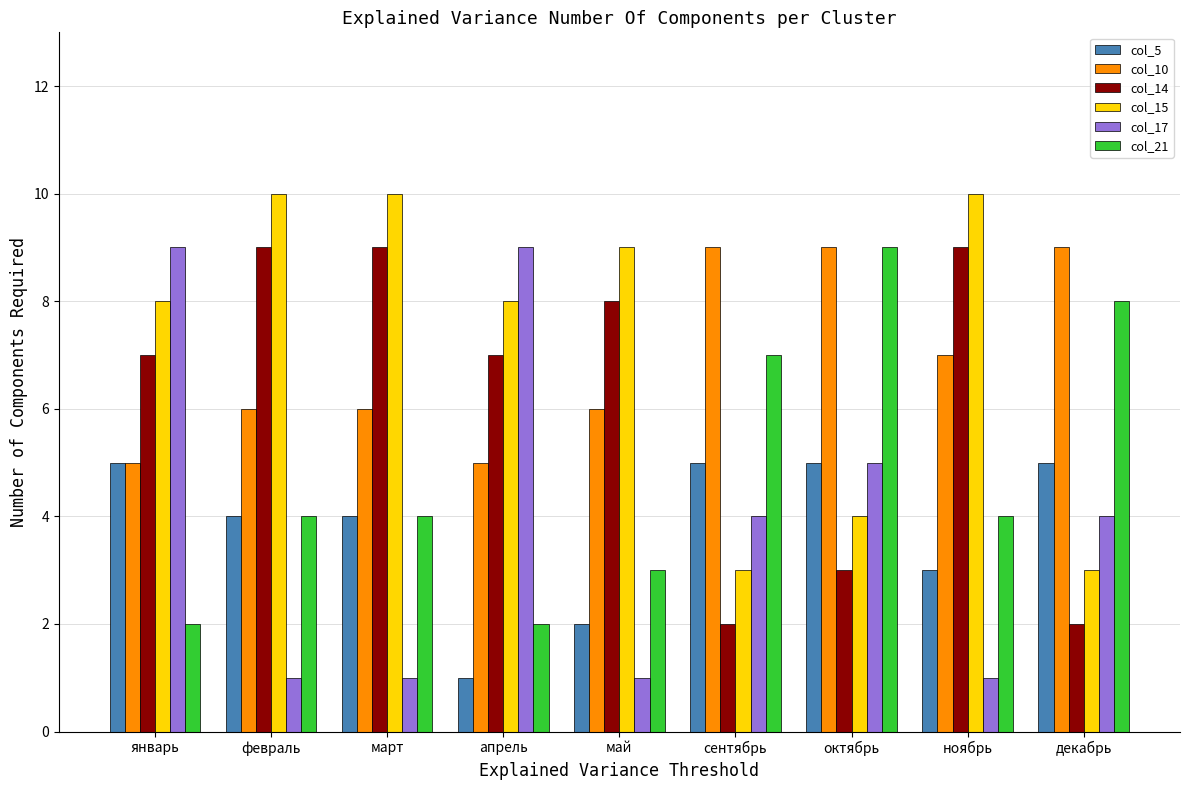

What is the sum of the col_10 values at ноябрь and март?

13